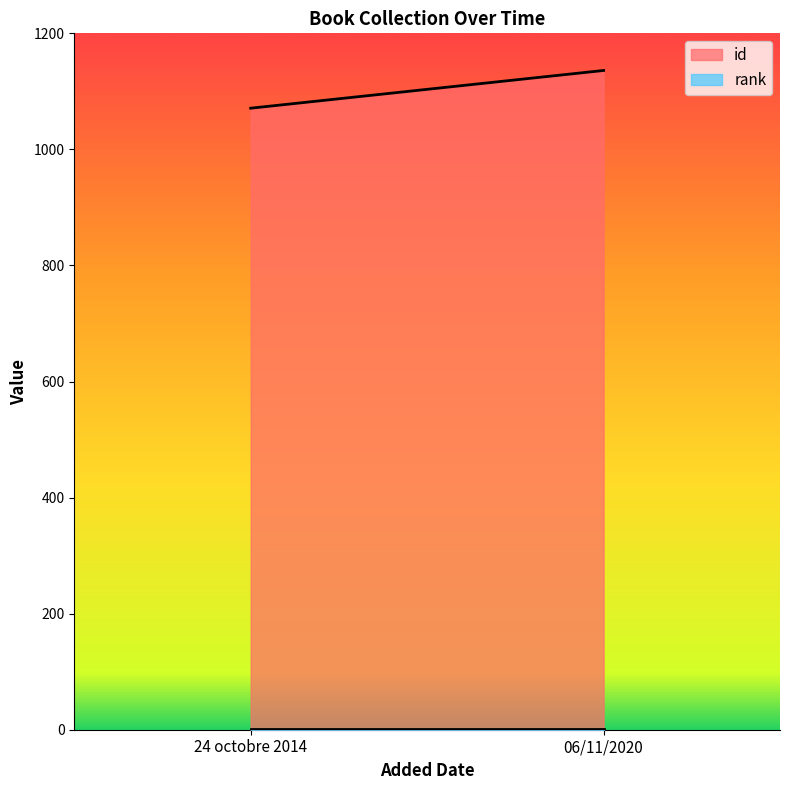

What is the label of the 1st point from the left?

24 octobre 2014